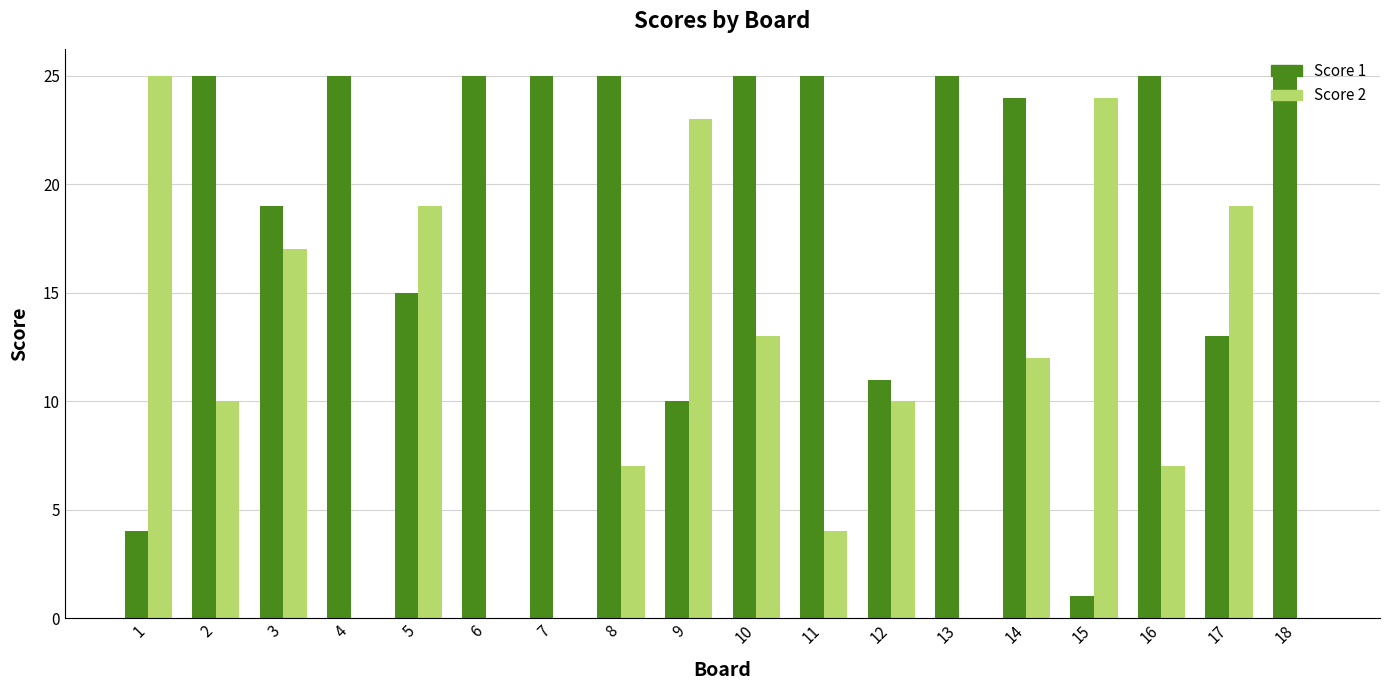

True or false: Score 2 has a value of 30 at 3.

False